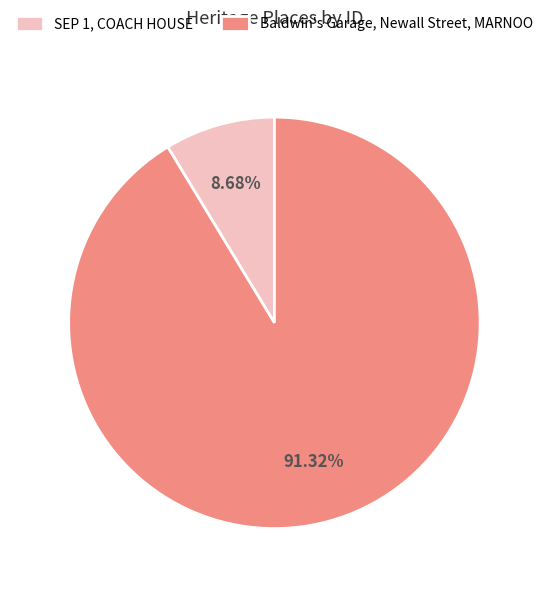

Approximately how many times larger is the value at Baldwin's Garage, Newall Street, MARNOO compared to SEP 1, COACH HOUSE?

10.5